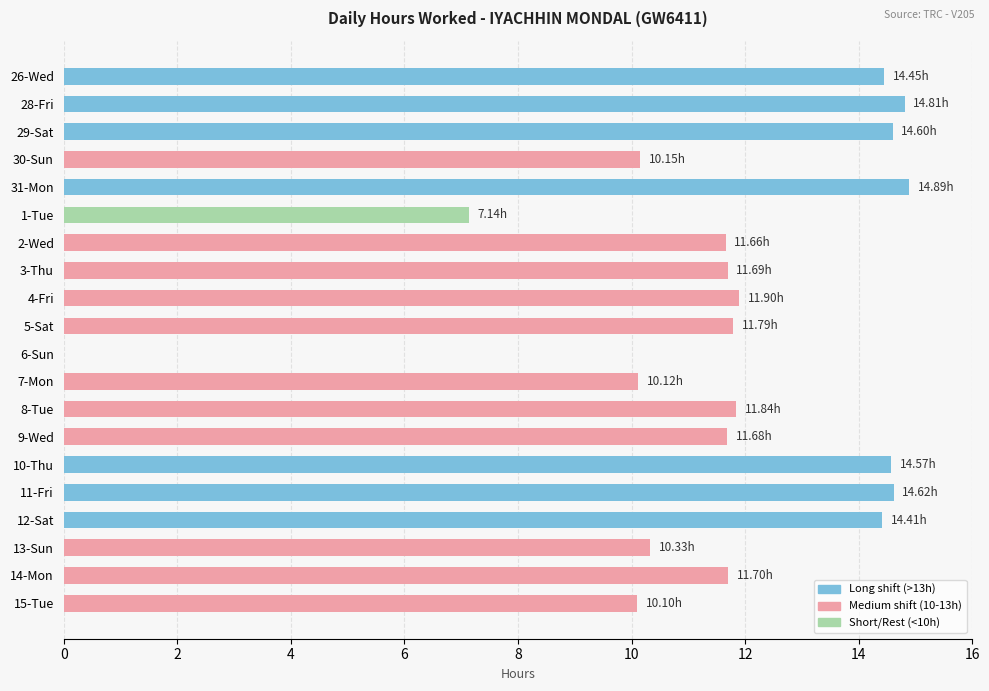

What is the sum of the values at 5-Sat and 9-Wed?

23.5